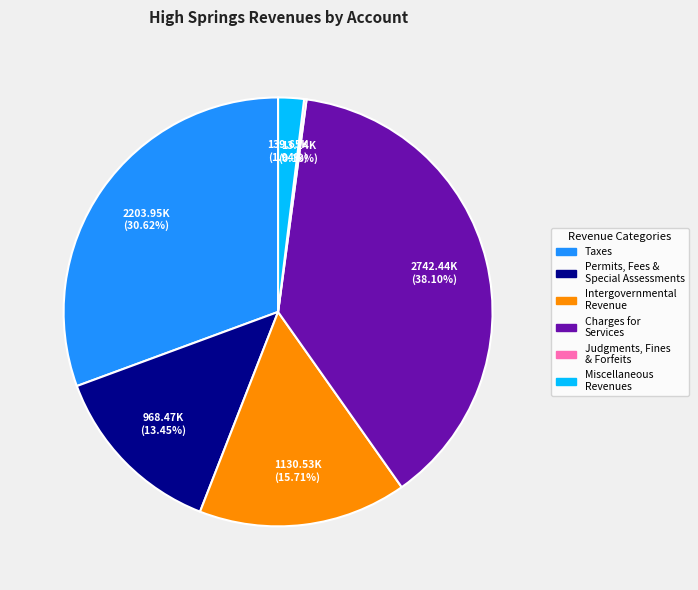

Is there any slice that represents more than half of the pie?

No